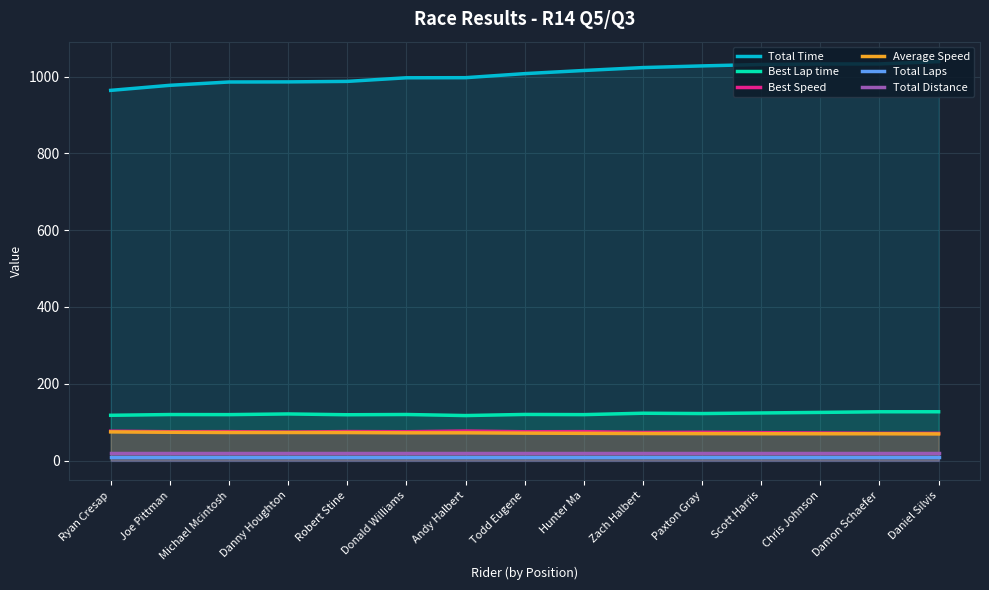

What is the sum of the Total Distance values at Ryan Cresap and Damon Schaefer?

40.0